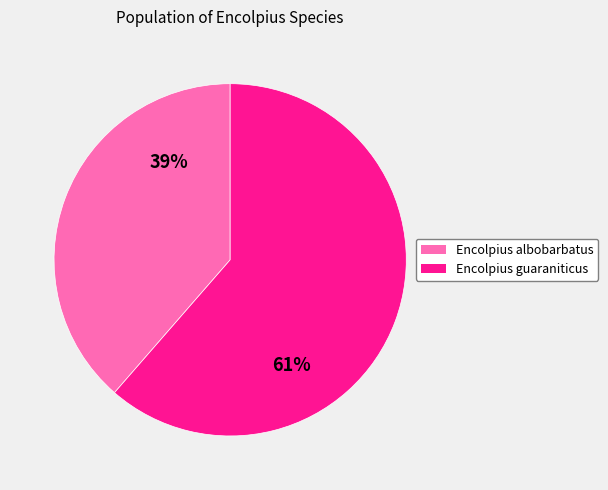

What is the ratio of the value at Encolpius guaraniticus to the value at Encolpius albobarbatus?

1.6